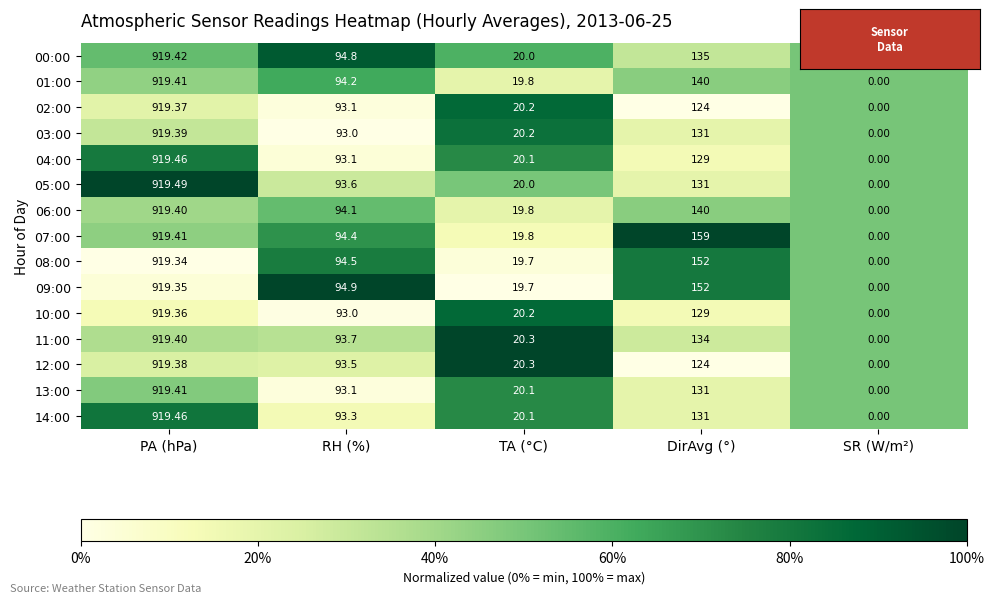

Which series has the largest range (max minus min)?

05:00